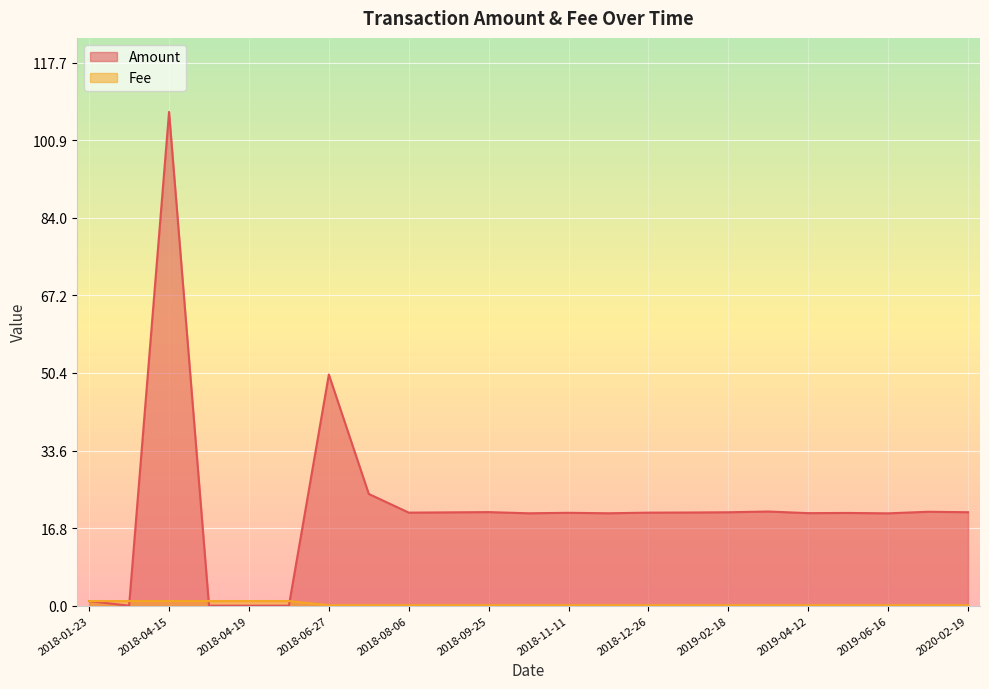

What is the maximum value shown in the chart?

107.0